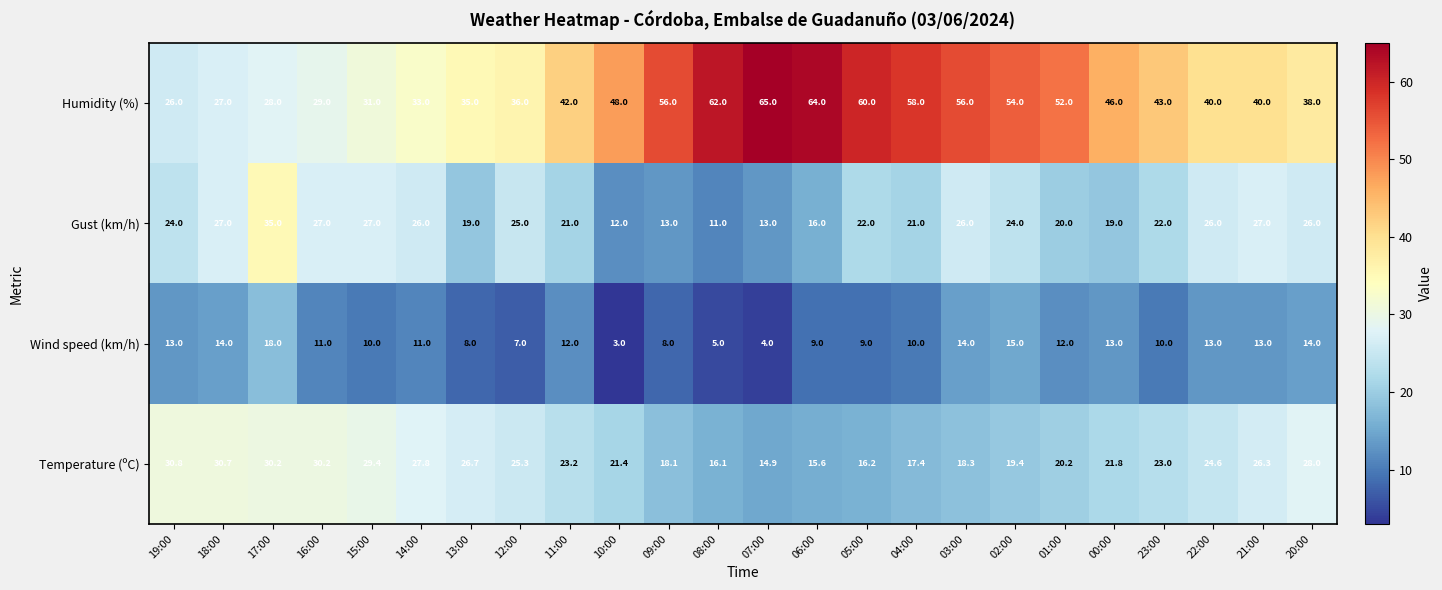

List the series in order of their peak value, highest first.

Humidity (%), Gust (km/h), Temperature (ºC), Wind speed (km/h)